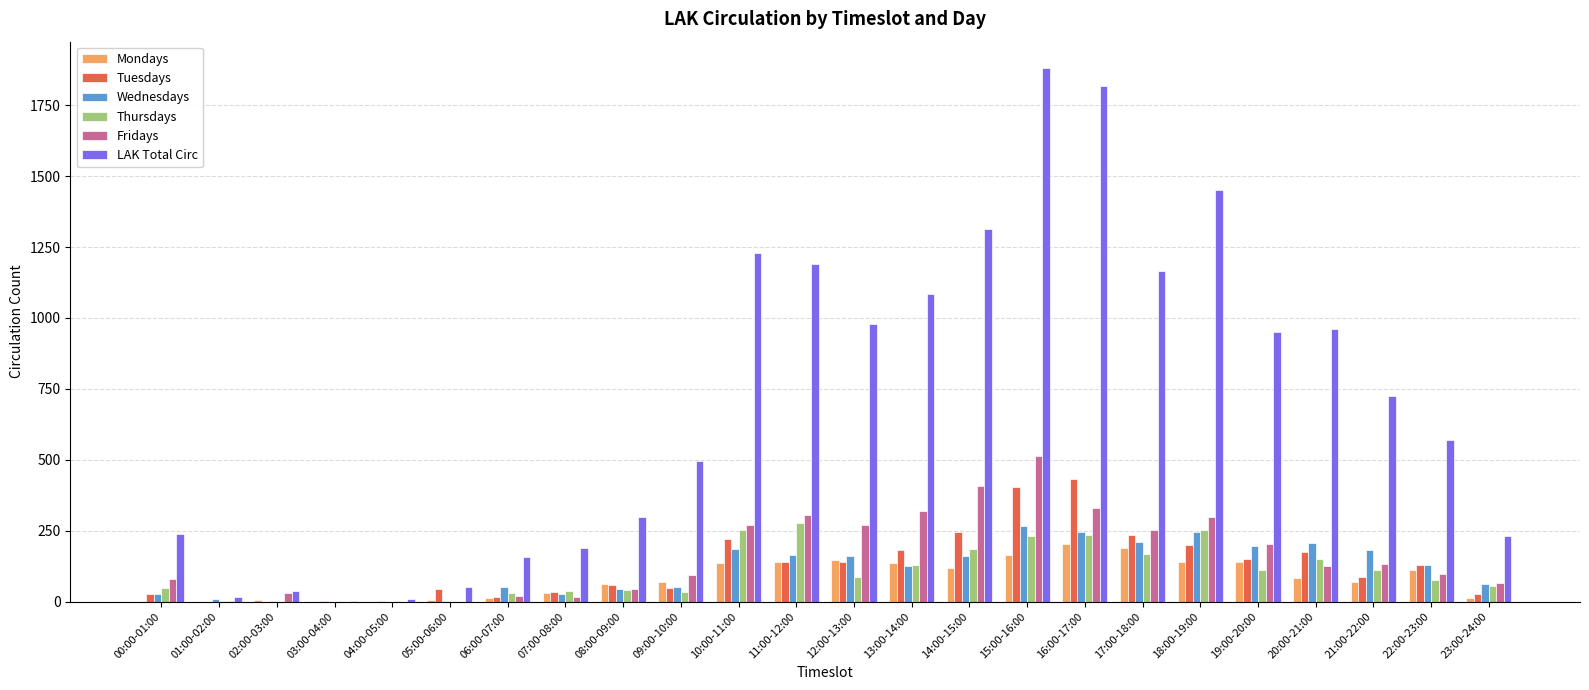

The value of Tuesdays at 01:00-02:00 is 148. True or false?

False